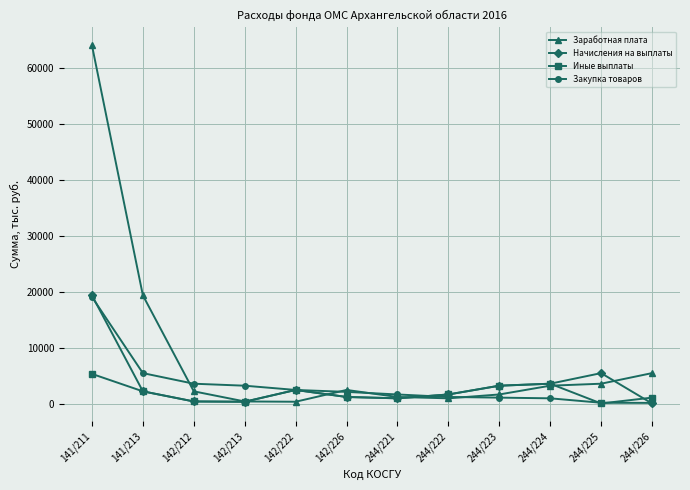

What is the sum of all Иные выплаты values?

22102.7